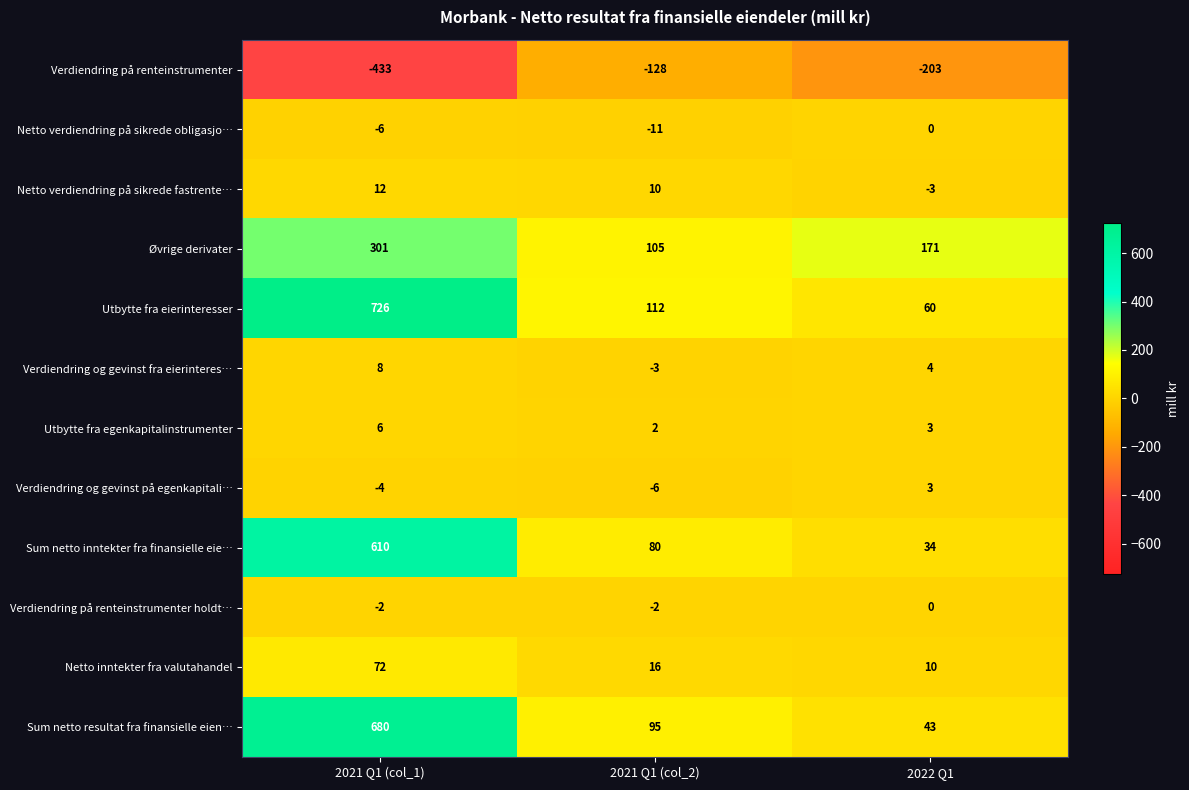

What is the difference between the highest and lowest values at 2021 Q1 (col_2)?

240